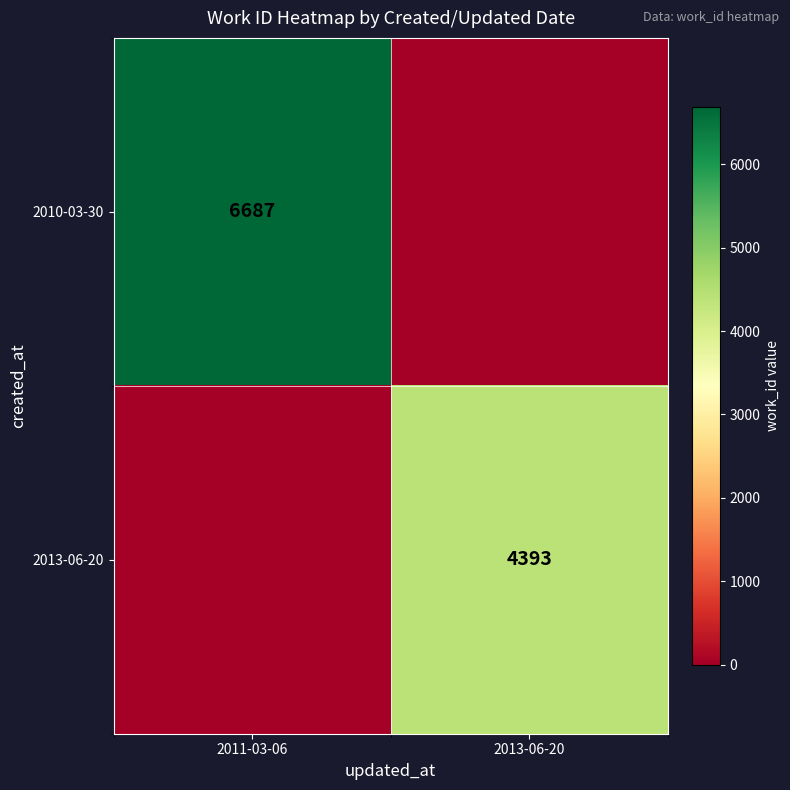

Is it true that 2013-06-20 equals 4393 at 2013-06-20?

True